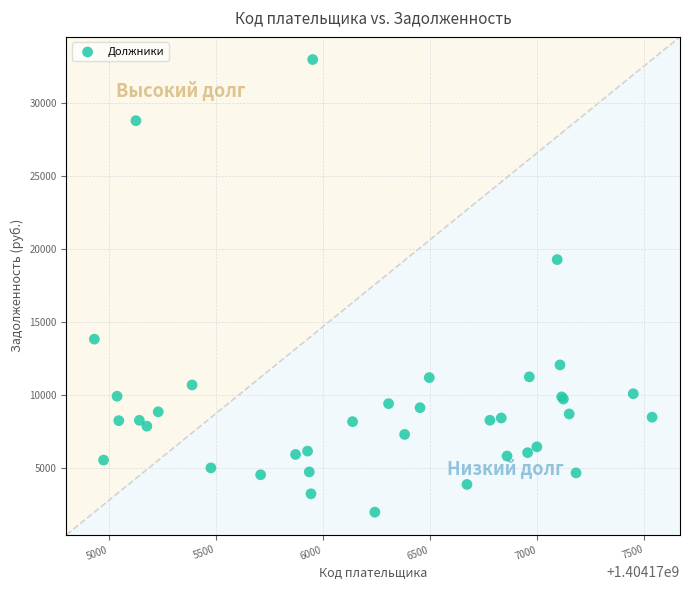

What Y value in the scatter plot is closest to 17485?

19280.9